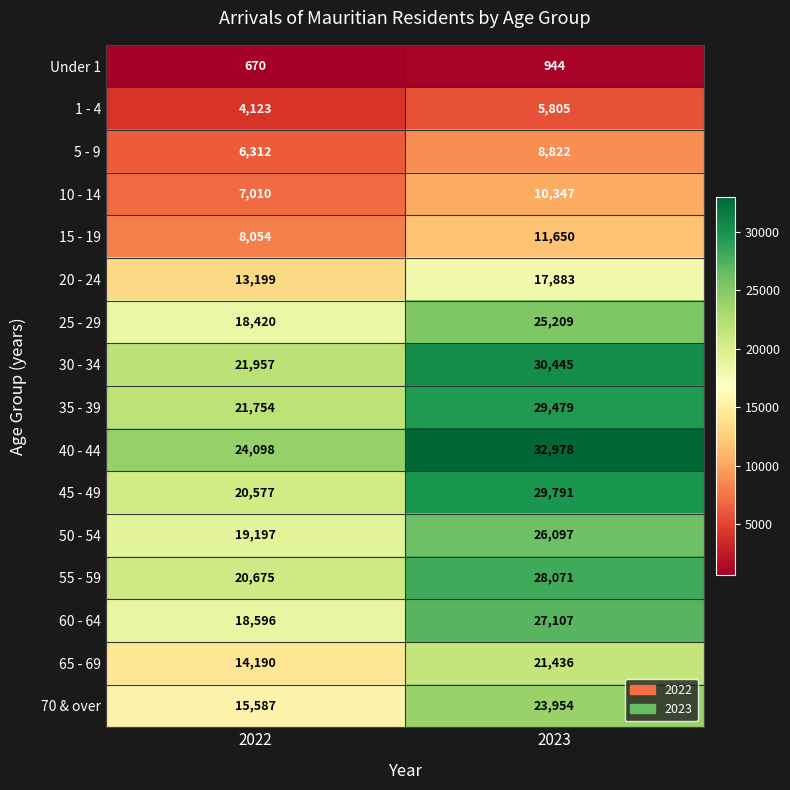

What value does the 5 - 9 series have at 2023?

8822